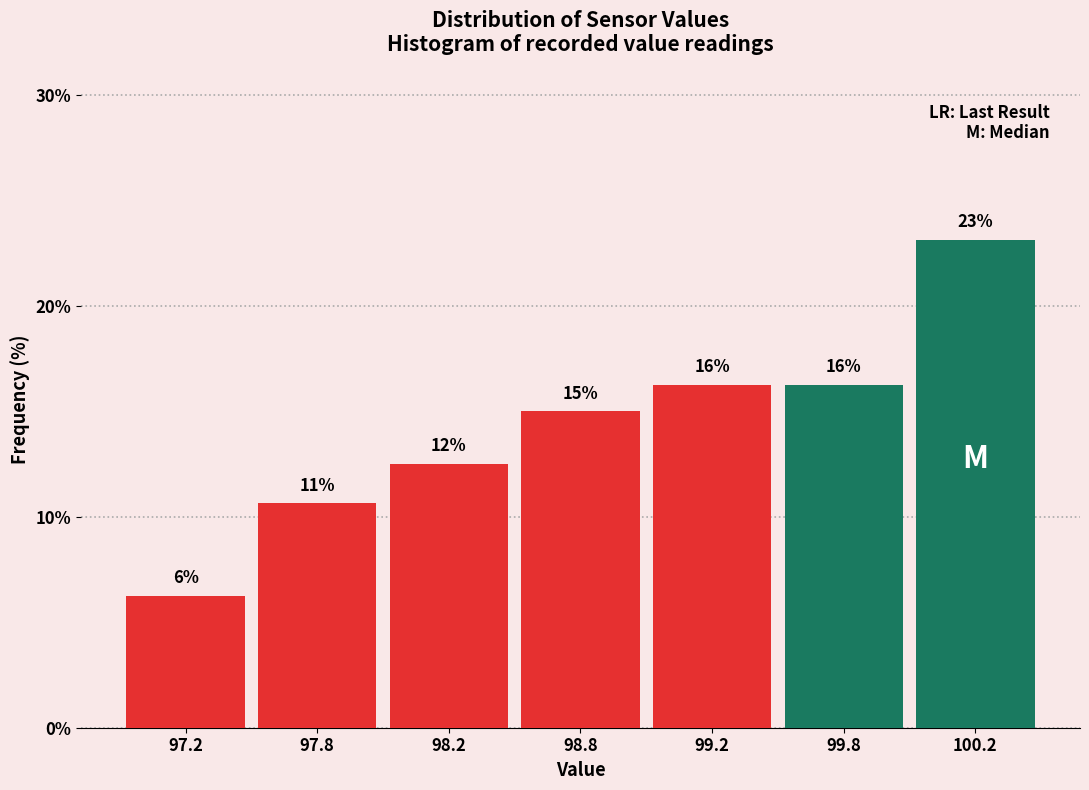

Are the bars horizontal?

No